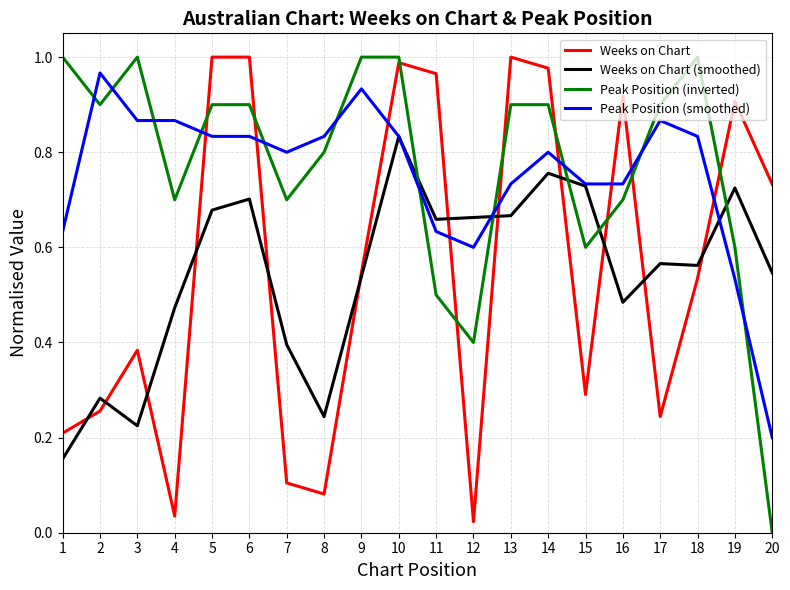

Rank the series at 6 from lowest to highest value.

Weeks on Chart (smoothed), Peak Position (smoothed), Peak Position (inverted), Weeks on Chart